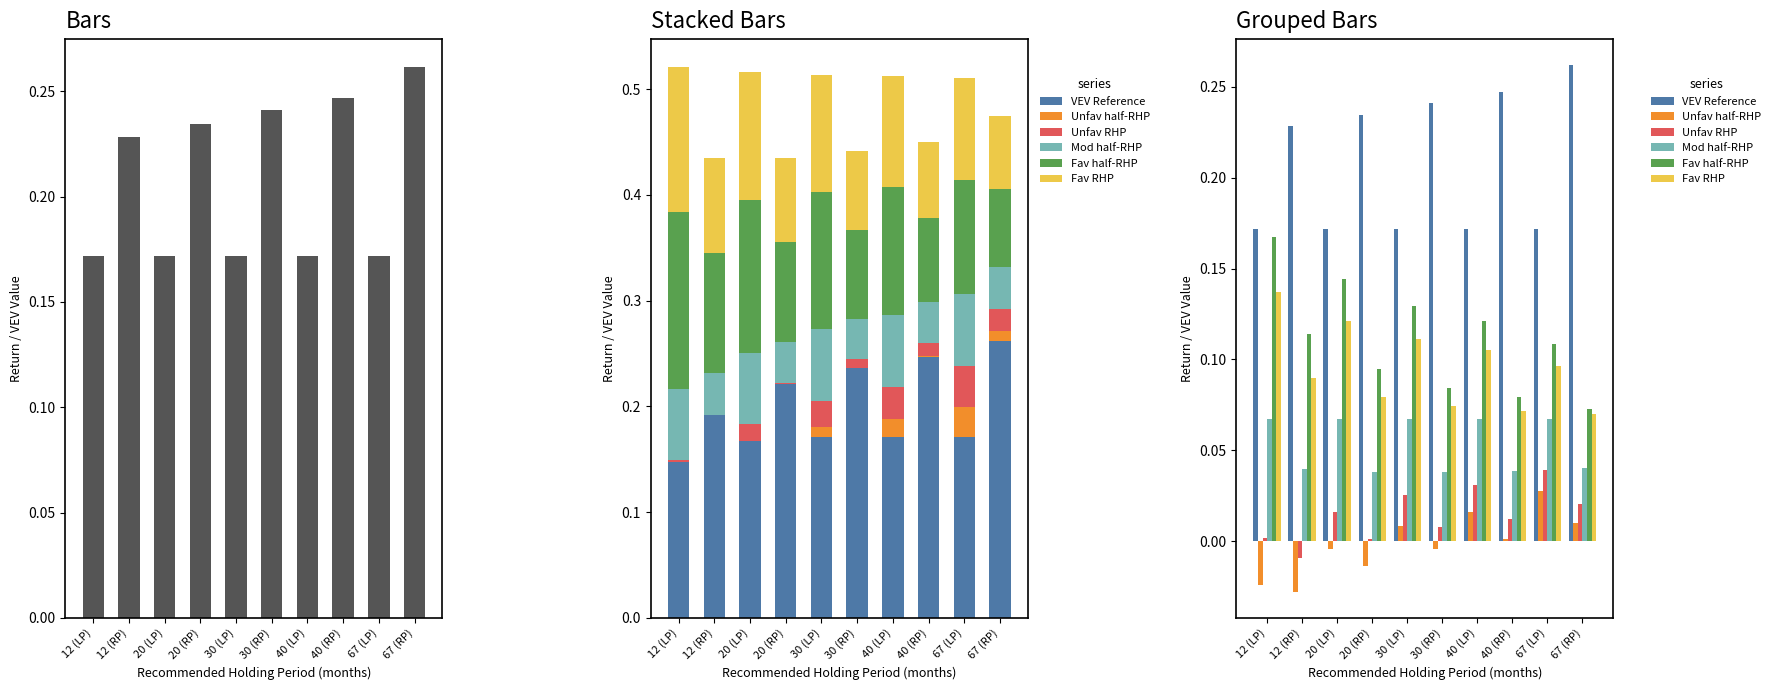

Reading right to left, what are all the values shown in this chart?

VEV Reference: 67 (RP)=0.3	67 (LP)=0.2	40 (RP)=0.2	40 (LP)=0.2	30 (RP)=0.2	30 (LP)=0.2	20 (RP)=0.2	20 (LP)=0.2	12 (RP)=0.2	12 (LP)=0.2
Unfav half-RHP: 67 (RP)=0.0	67 (LP)=0.0	40 (RP)=0.0	40 (LP)=0.0	30 (RP)=-0.0	30 (LP)=0.0	20 (RP)=-0.0	20 (LP)=-0.0	12 (RP)=-0.0	12 (LP)=-0.0
Unfav RHP: 67 (RP)=0.0	67 (LP)=0.0	40 (RP)=0.0	40 (LP)=0.0	30 (RP)=0.0	30 (LP)=0.0	20 (RP)=0.0	20 (LP)=0.0	12 (RP)=-0.0	12 (LP)=0.0
Mod half-RHP: 67 (RP)=0.0	67 (LP)=0.1	40 (RP)=0.0	40 (LP)=0.1	30 (RP)=0.0	30 (LP)=0.1	20 (RP)=0.0	20 (LP)=0.1	12 (RP)=0.0	12 (LP)=0.1
Fav half-RHP: 67 (RP)=0.1	67 (LP)=0.1	40 (RP)=0.1	40 (LP)=0.1	30 (RP)=0.1	30 (LP)=0.1	20 (RP)=0.1	20 (LP)=0.1	12 (RP)=0.1	12 (LP)=0.2
Fav RHP: 67 (RP)=0.1	67 (LP)=0.1	40 (RP)=0.1	40 (LP)=0.1	30 (RP)=0.1	30 (LP)=0.1	20 (RP)=0.1	20 (LP)=0.1	12 (RP)=0.1	12 (LP)=0.1